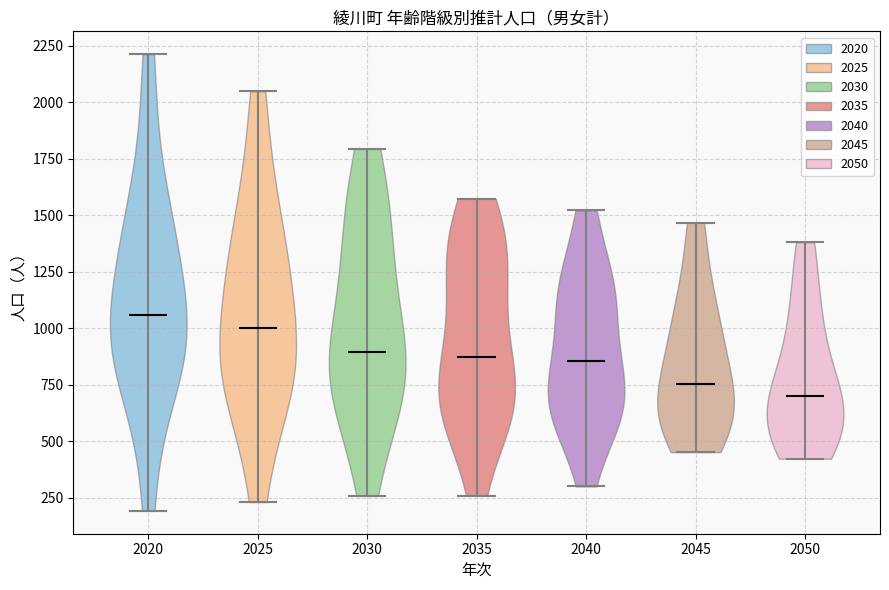

What is the highest point the violin at x = 2030 reaches on the y-axis? The values are not printed on the chart, so give them approximately, as read against the axis.

1800